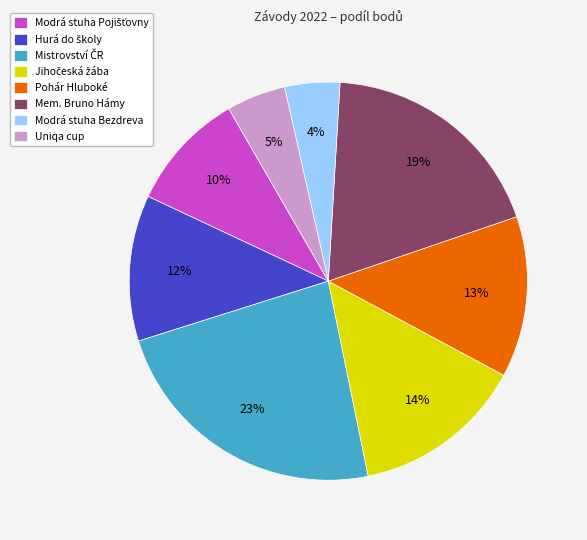

To the nearest percent, what percentage of the pie is Pohár Hluboké?

13%